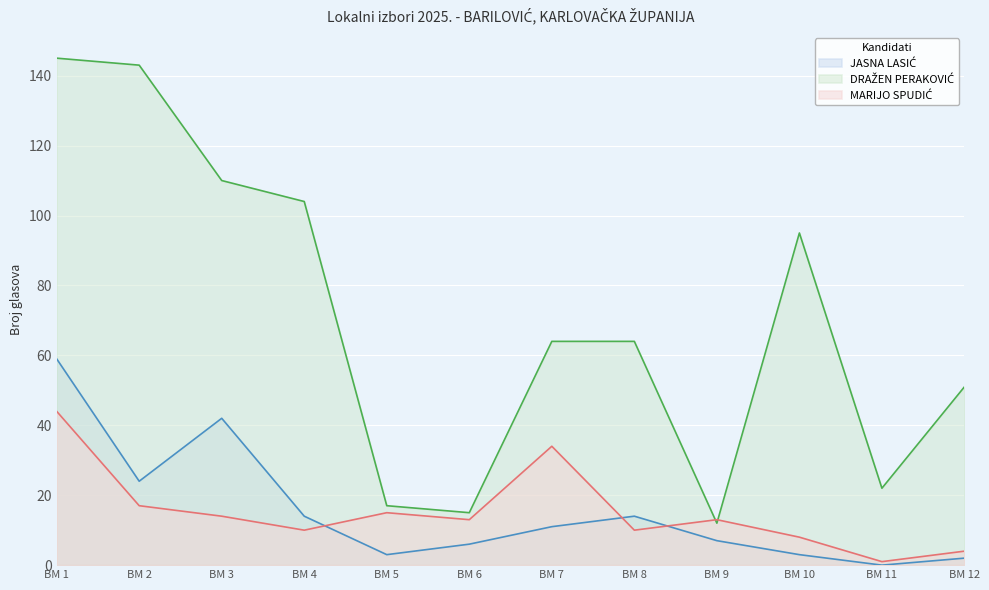

The MARIJO SPUDIĆ series shows 5 at BM 10. True or false?

False